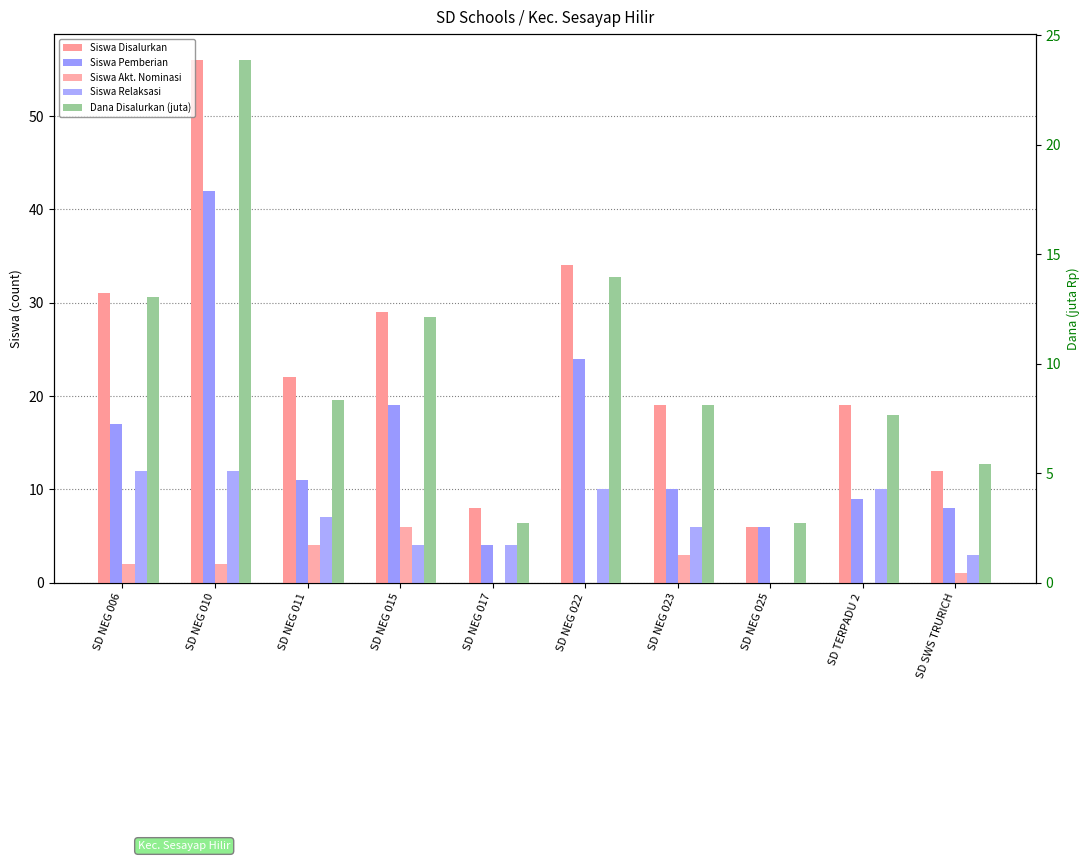

How many data points in Siswa Akt. Nominasi are less than 2?

5